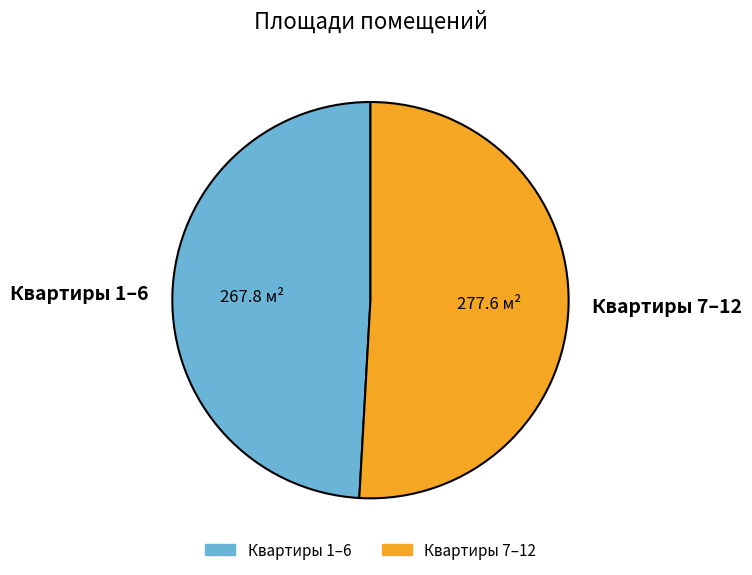

Does Квартиры 1–6 account for over 50% of the chart?

No